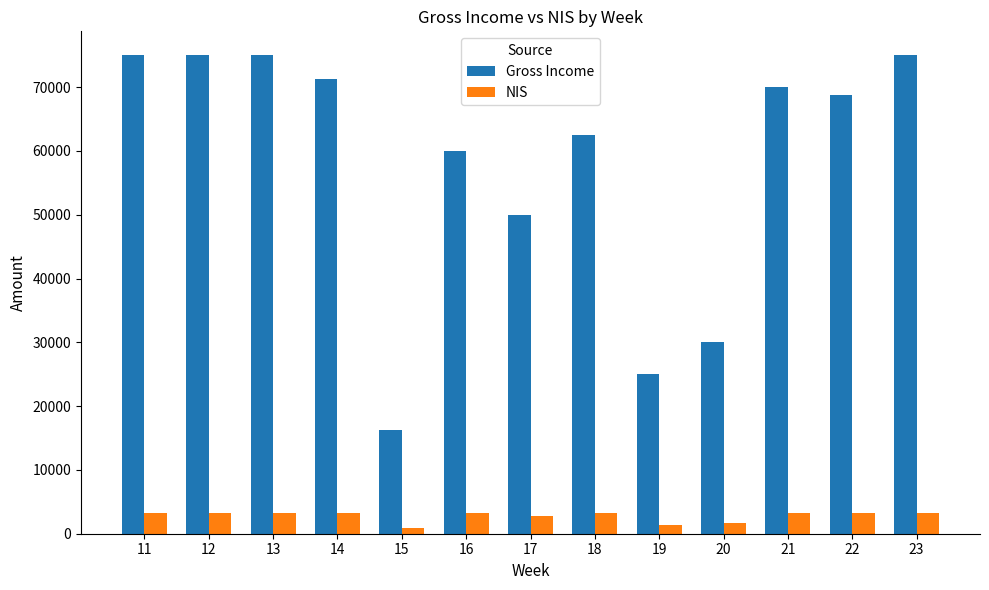

List the series in order of their peak value, lowest first.

NIS, Gross Income